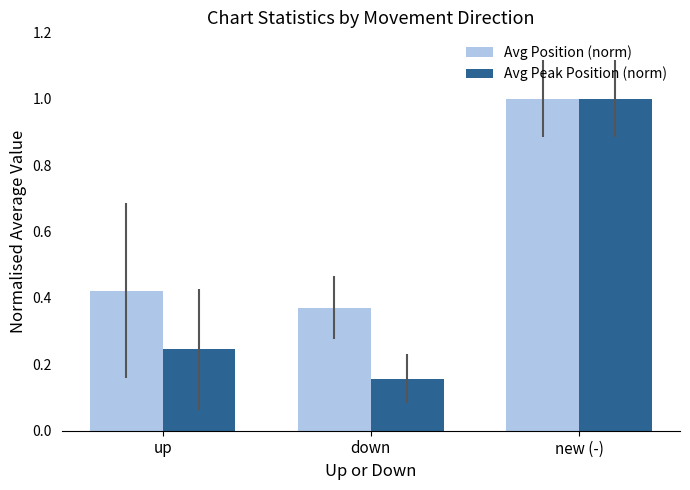

What is the total value across all series at up?

0.7